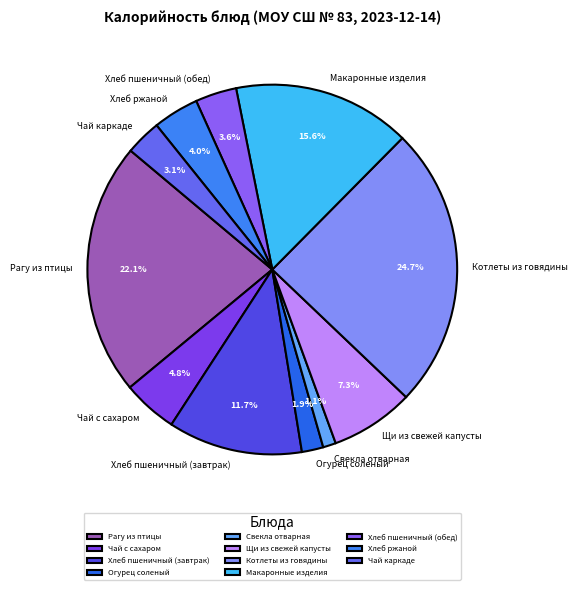

How many segments does this pie chart have?

11